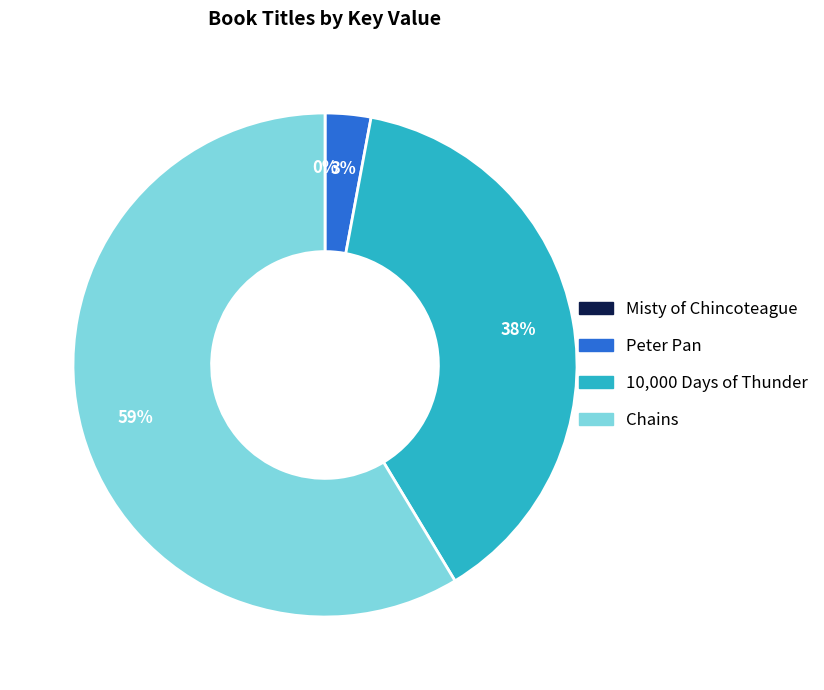

What is the largest slice in the pie chart?

Chains